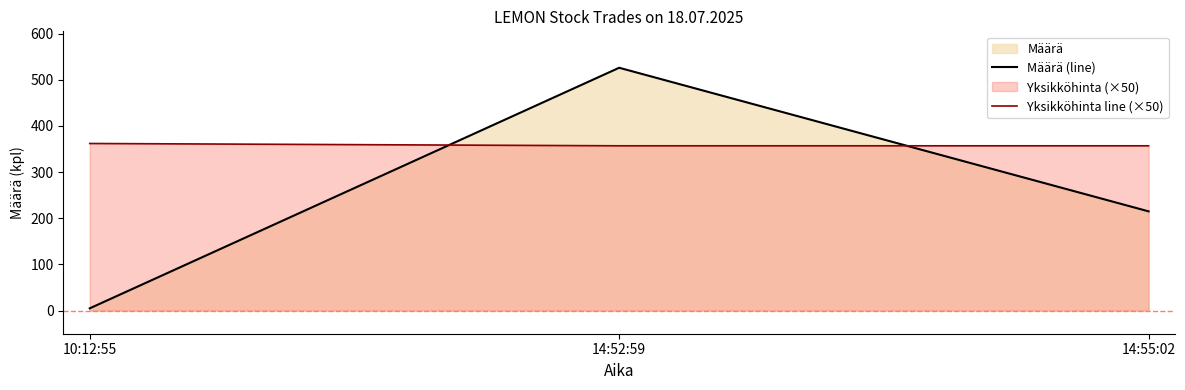

Which has a higher value, 10:12:55 or 14:52:59?

14:52:59